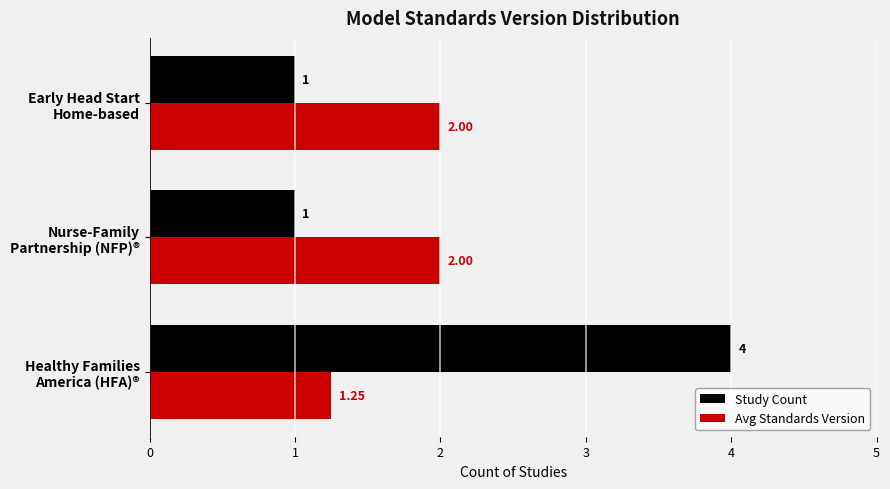

Which series has the largest range (max minus min)?

Study Count